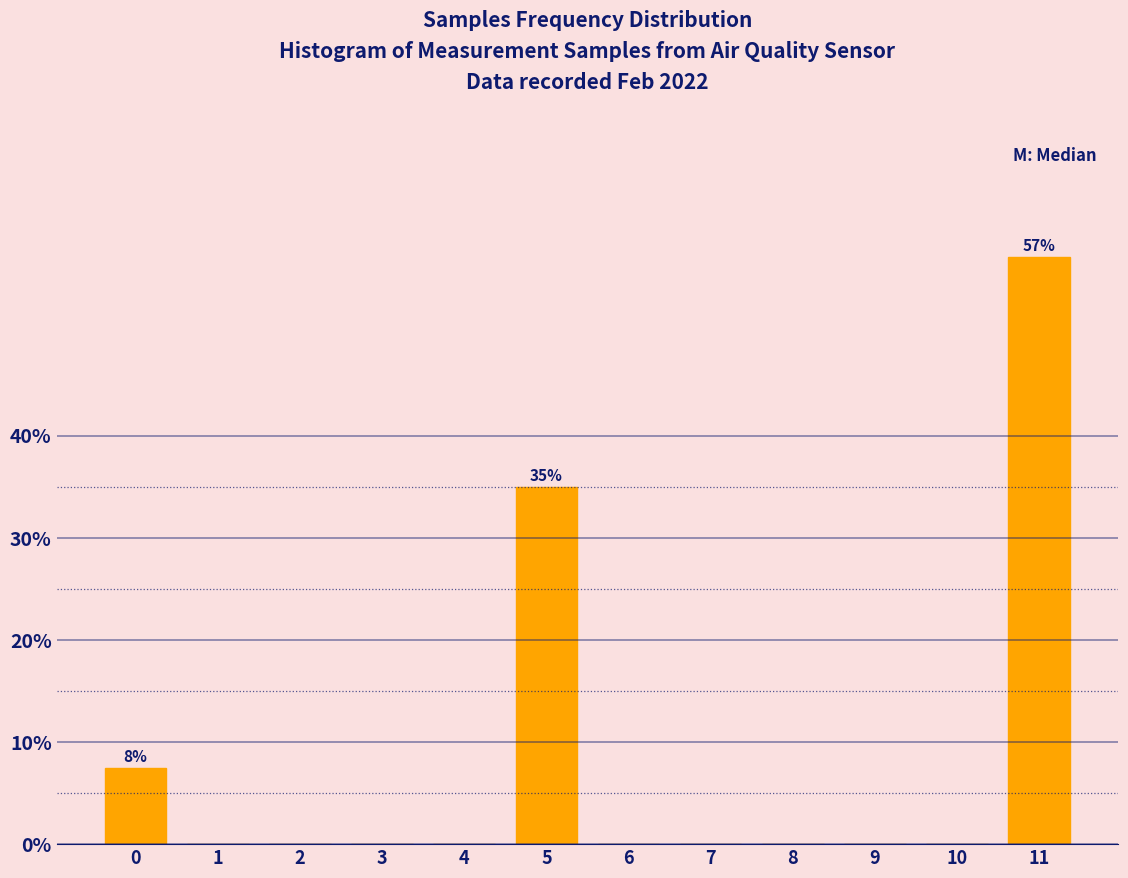

Reading left to right, what are all the values shown in this chart?

0=7.5	1=0.0	2=0.0	3=0.0	4=0.0	5=35.0	6=0.0	7=0.0	8=0.0	9=0.0	10=0.0	11=57.5